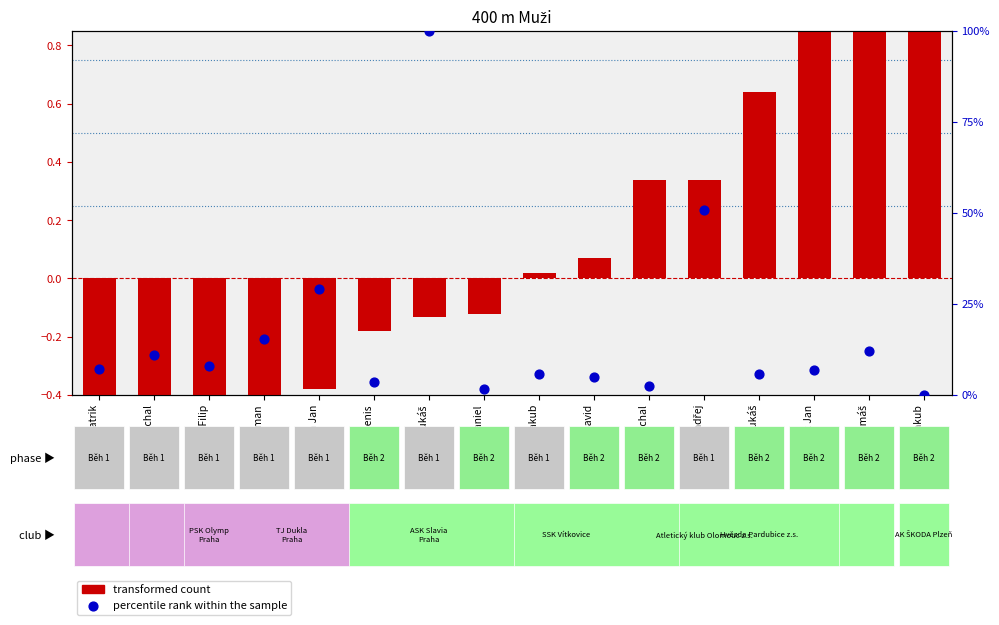

What is the total value across all series at Holub Ondřej?

51.1